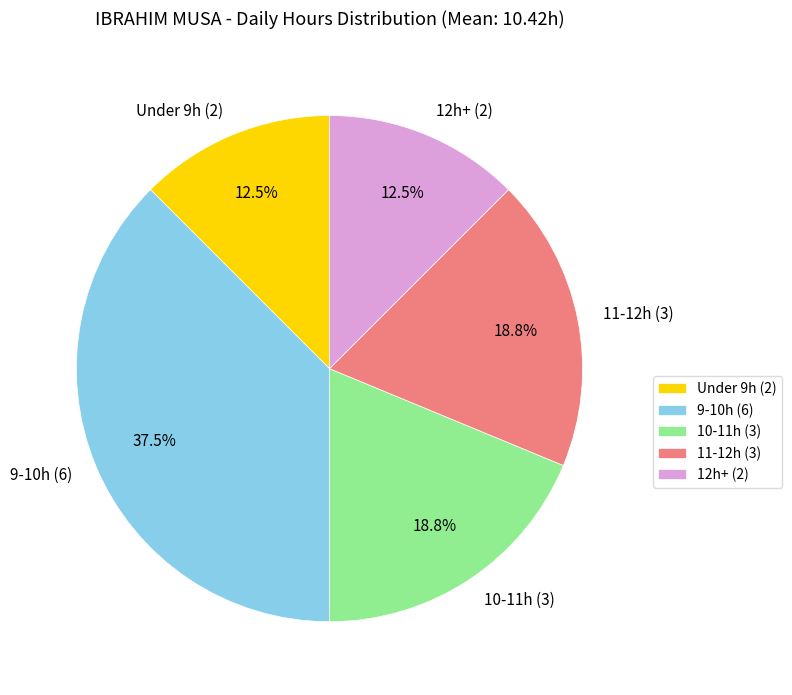

How many slices are in this pie chart?

5